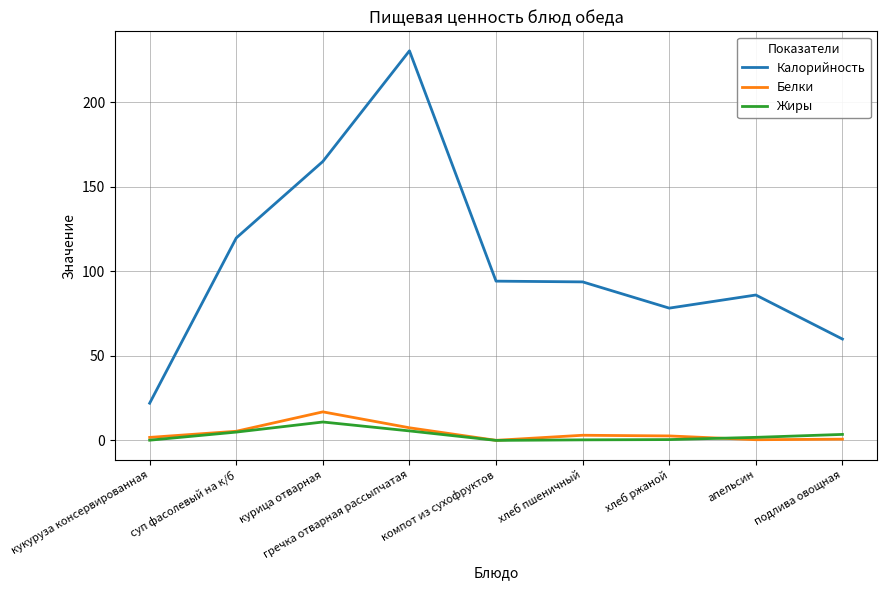

What position from the right is апельсин?

2